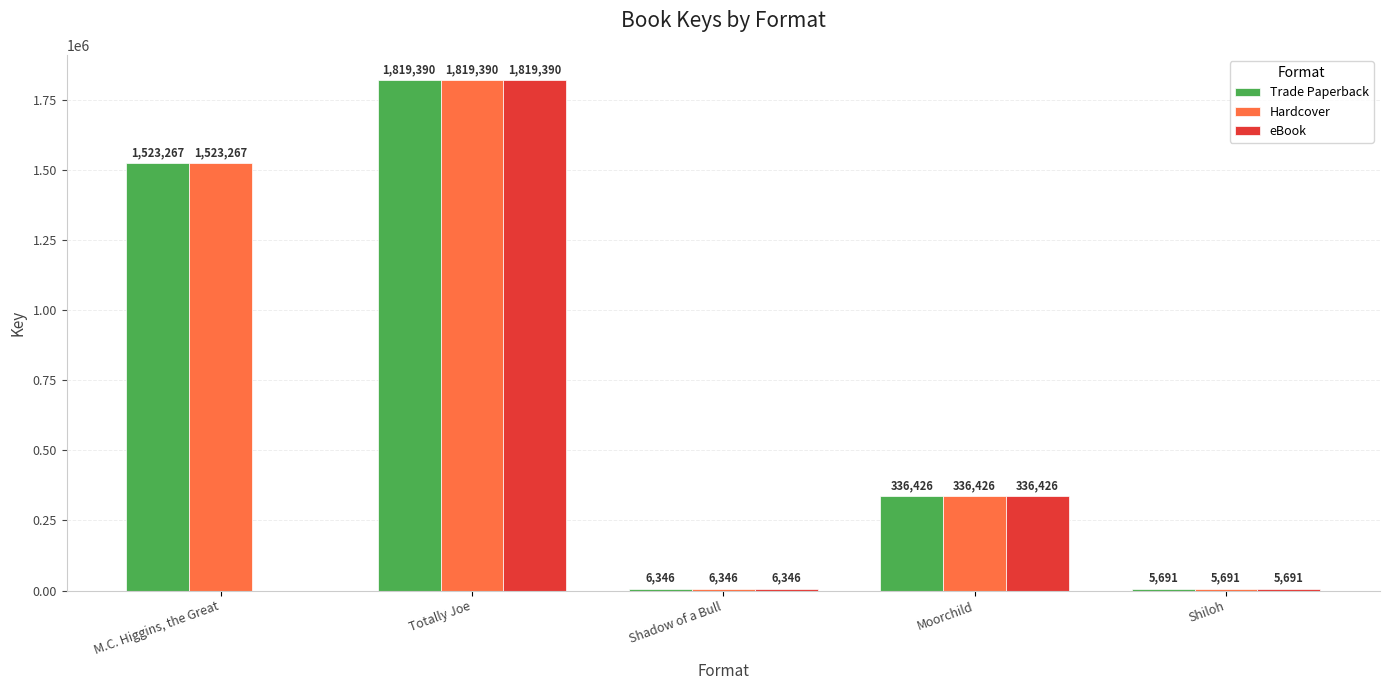

What is the sum of all Hardcover values?

3691120